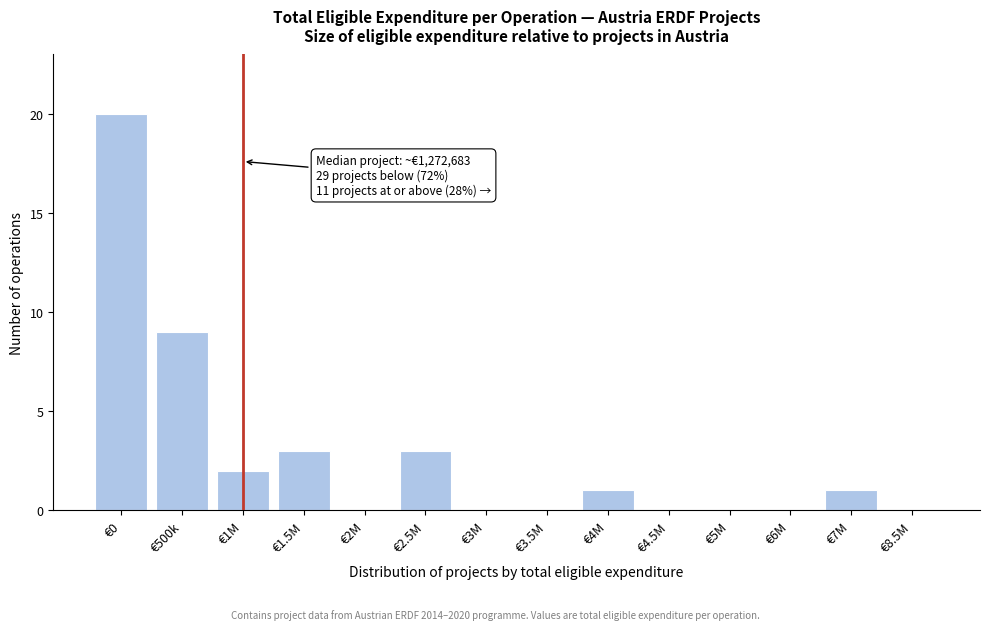

Reading left to right, transcribe all the data shown in this chart.

€0=20	€500k=9	€1M=2	€1.5M=3	€2M=0	€2.5M=3	€3M=0	€3.5M=0	€4M=1	€4.5M=0	€5M=0	€6M=0	€7M=1	€8.5M=0